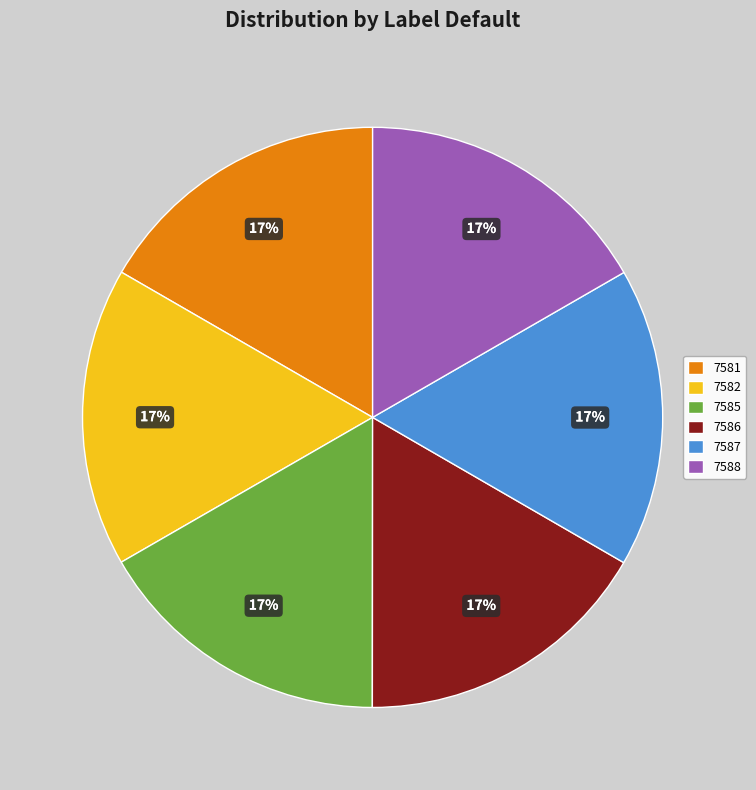

Approximately how many times larger is the value at 7582 compared to 7587?

1.0